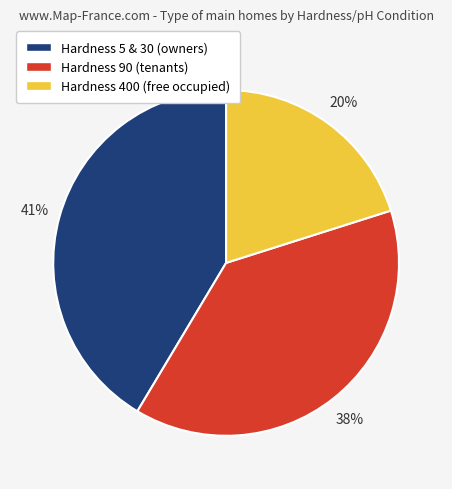

How many slices are in this pie chart?

3